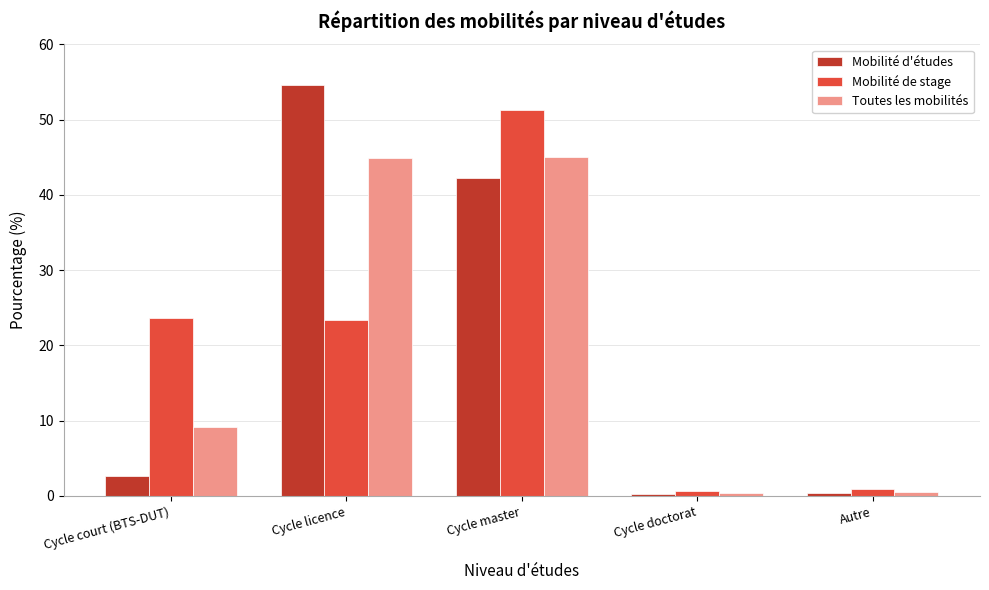

The Mobilité d'études series shows 73.0 at Cycle licence. True or false?

False